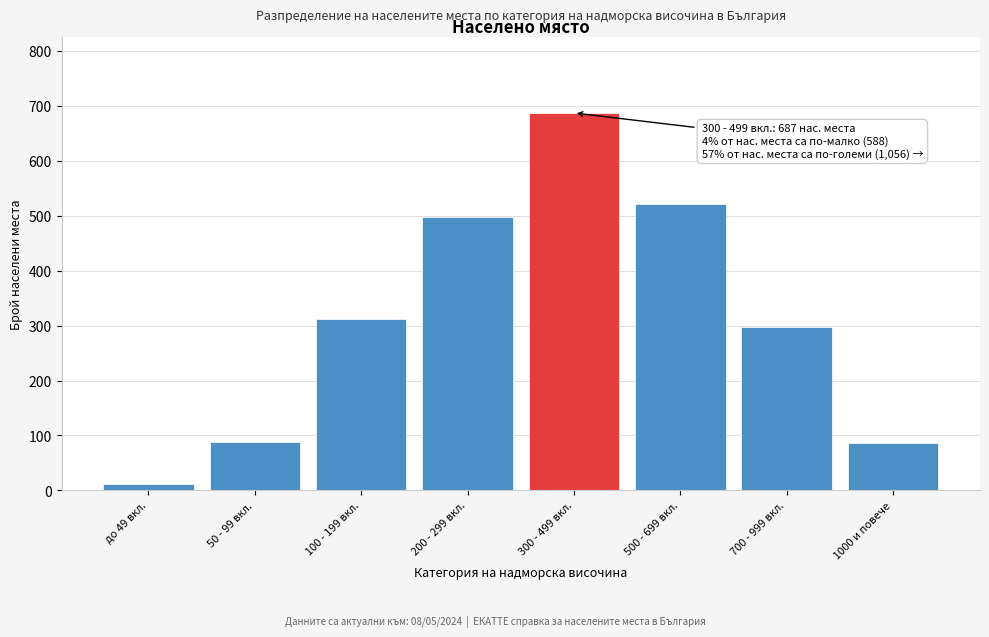

What is the difference between the maximum and minimum values?

675